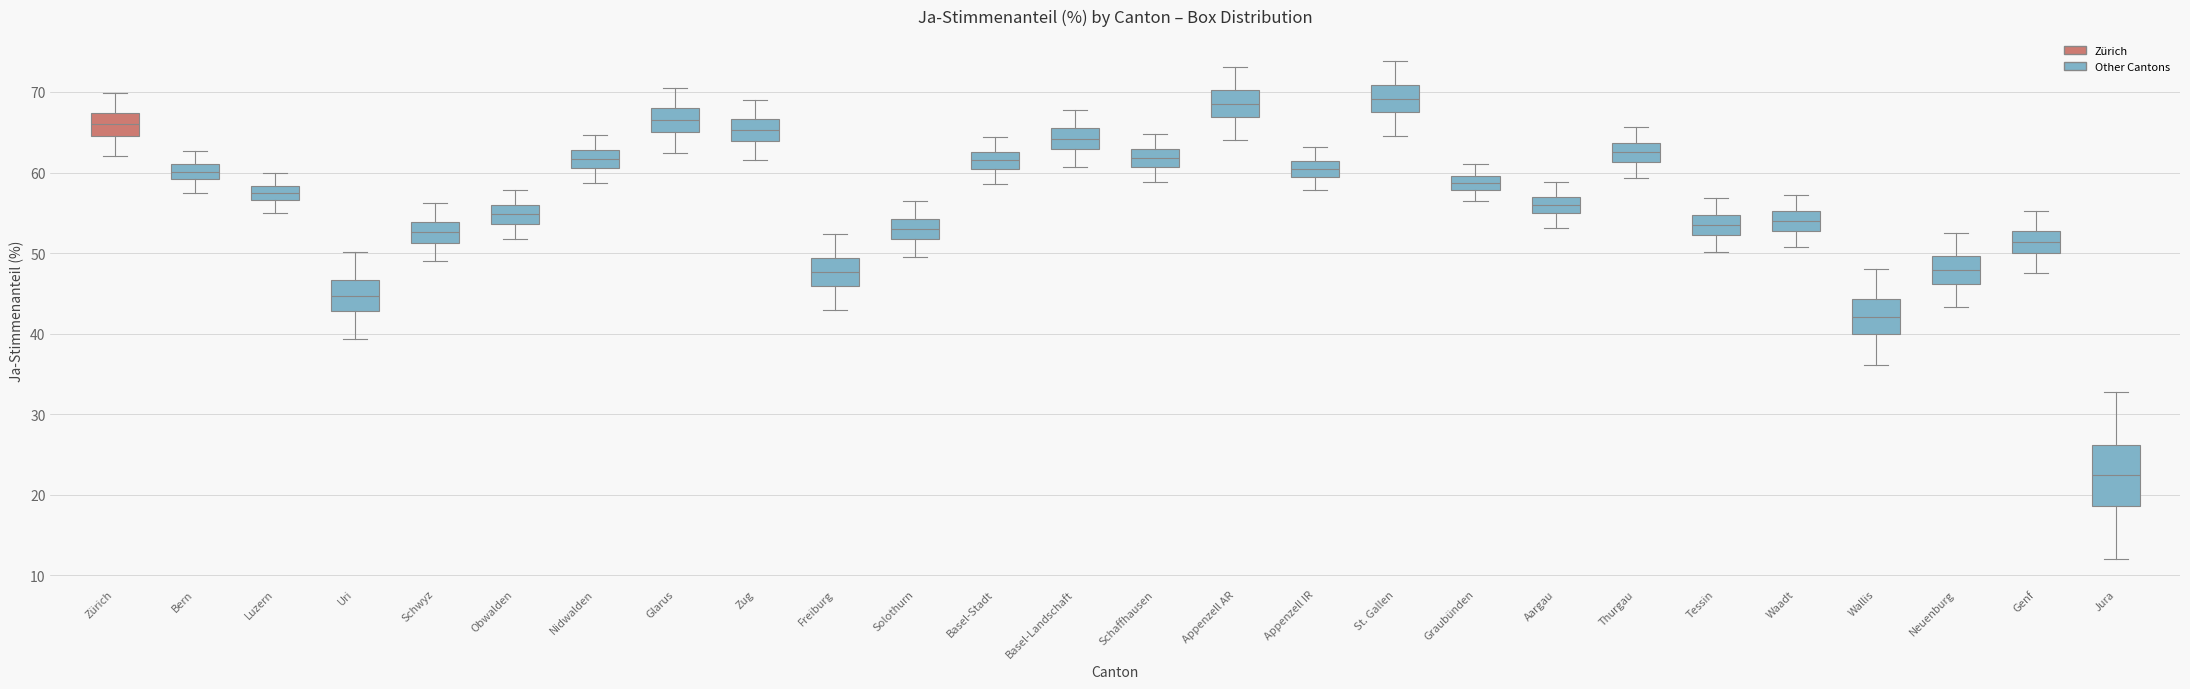

Reading left to right, read every box against the y-axis: the position of its median line, the range the box covers, and the ends of its whiskers. The values are not printed on the chart, so give them approximately, as read against the axis.

Zürich: median 66, box 65 to 67, whiskers 62 to 70
Bern: median 60, box 59 to 61, whiskers 57 to 63
Luzern: median 57 (inside the box), box 57 to 58, whiskers 55 to 60
Uri: median 45, box 43 to 47, whiskers 39 to 50
Schwyz: median 53, box 51 to 54, whiskers 49 to 56
Obwalden: median 55, box 54 to 56, whiskers 52 to 58
Nidwalden: median 62, box 61 to 63, whiskers 59 to 65
Glarus: median 66, box 65 to 68, whiskers 62 to 71
Zug: median 65, box 64 to 67, whiskers 61 to 69
Freiburg: median 48, box 46 to 49, whiskers 43 to 52
Solothurn: median 53, box 52 to 54, whiskers 50 to 56
Basel-Stadt: median 61, box 60 to 63, whiskers 59 to 64
Basel-Landschaft: median 64, box 63 to 65, whiskers 61 to 68
Schaffhausen: median 62, box 61 to 63, whiskers 59 to 65
Appenzell AR: median 69, box 67 to 70, whiskers 64 to 73
Appenzell IR: median 60, box 59 to 61, whiskers 58 to 63
St. Gallen: median 69, box 67 to 71, whiskers 65 to 74
Graubünden: median 59, box 58 to 60, whiskers 56 to 61
Aargau: median 56, box 55 to 57, whiskers 53 to 59
Thurgau: median 63, box 61 to 64, whiskers 59 to 66
Tessin: median 54, box 52 to 55, whiskers 50 to 57
Waadt: median 54, box 53 to 55, whiskers 51 to 57
Wallis: median 42, box 40 to 44, whiskers 36 to 48
Neuenburg: median 48, box 46 to 50, whiskers 43 to 53
Genf: median 51, box 50 to 53, whiskers 48 to 55
Jura: median 22, box 19 to 26, whiskers 12 to 33